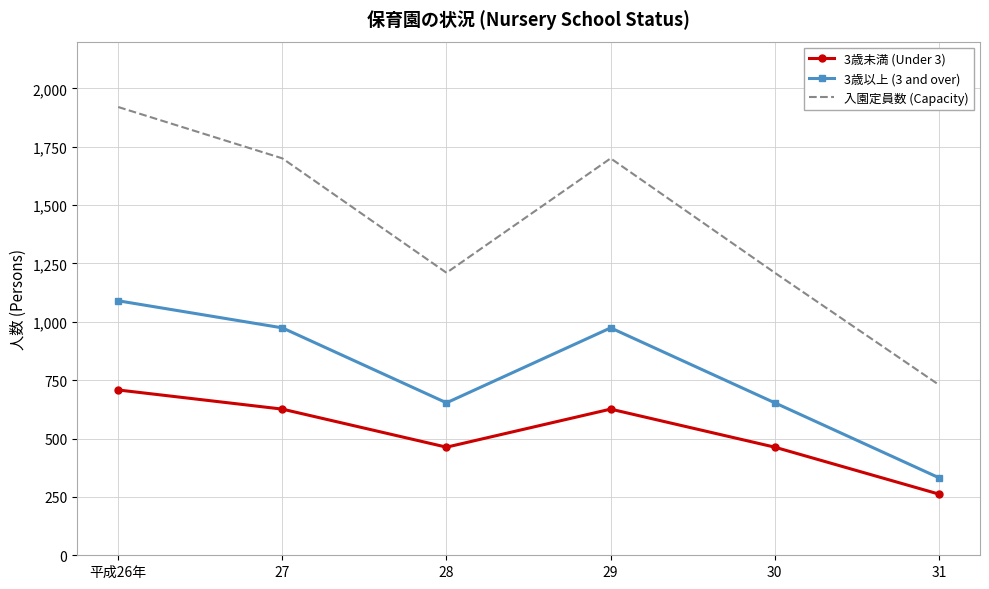

What is the difference between the highest and lowest values at 31?

468